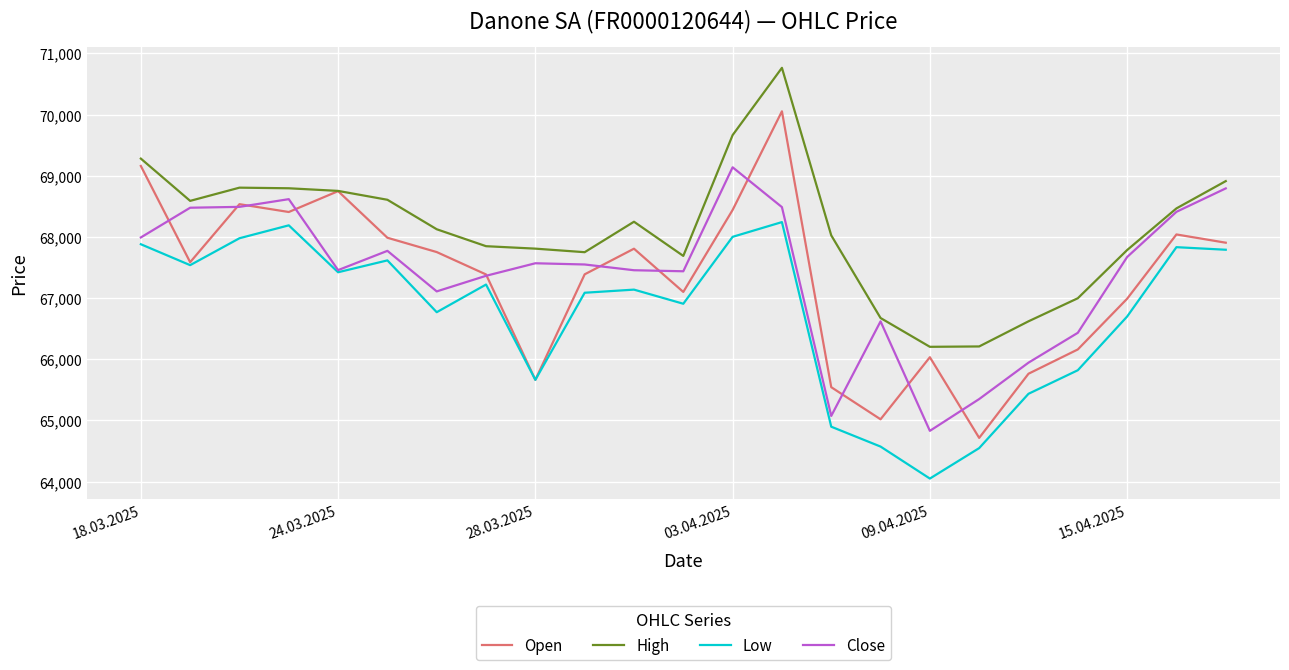

List the series in order of their peak value, lowest first.

Low, Close, Open, High